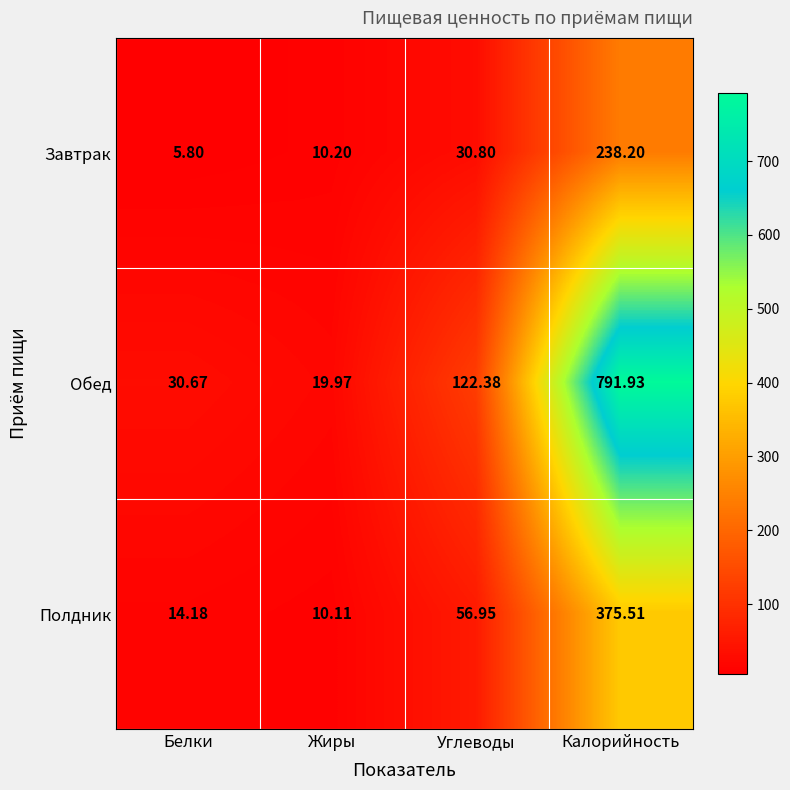

Which series has the largest total across all categories?

Обед